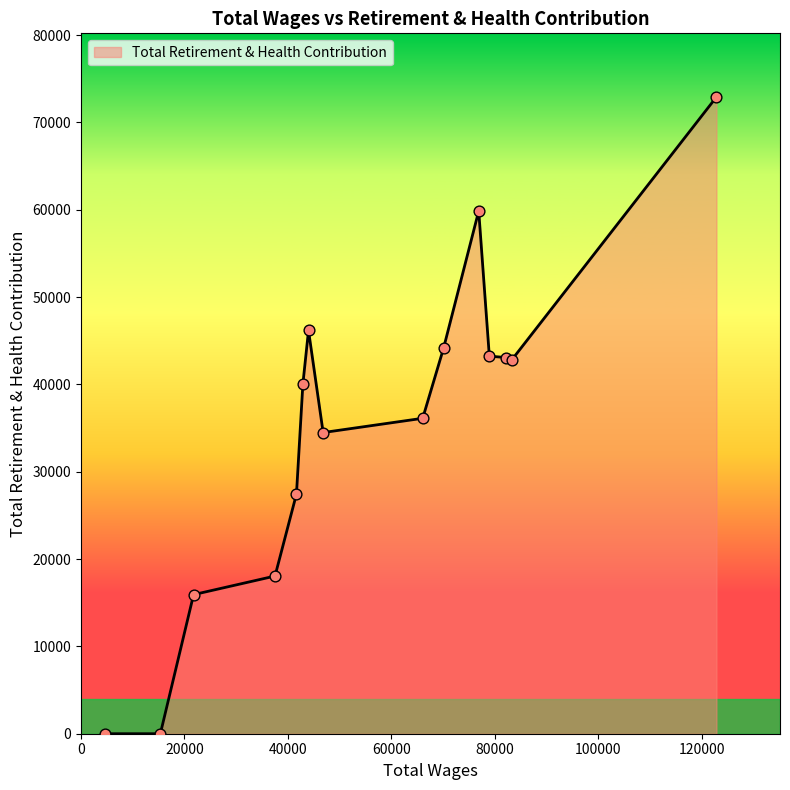

What is the greatest value displayed?

72911